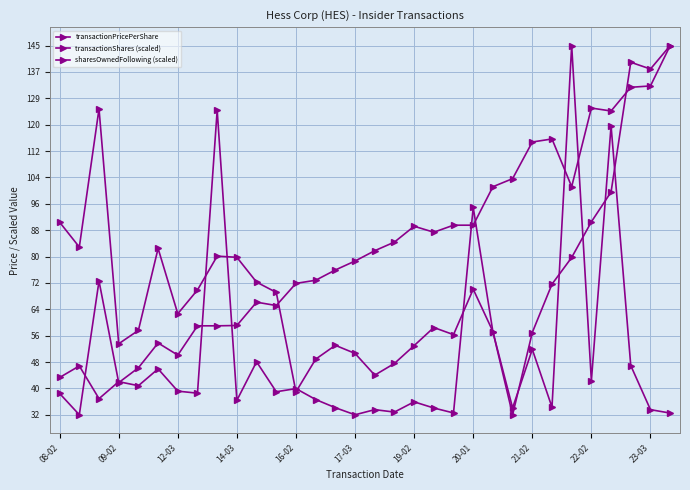

Does the chart have visible grid lines?

Yes